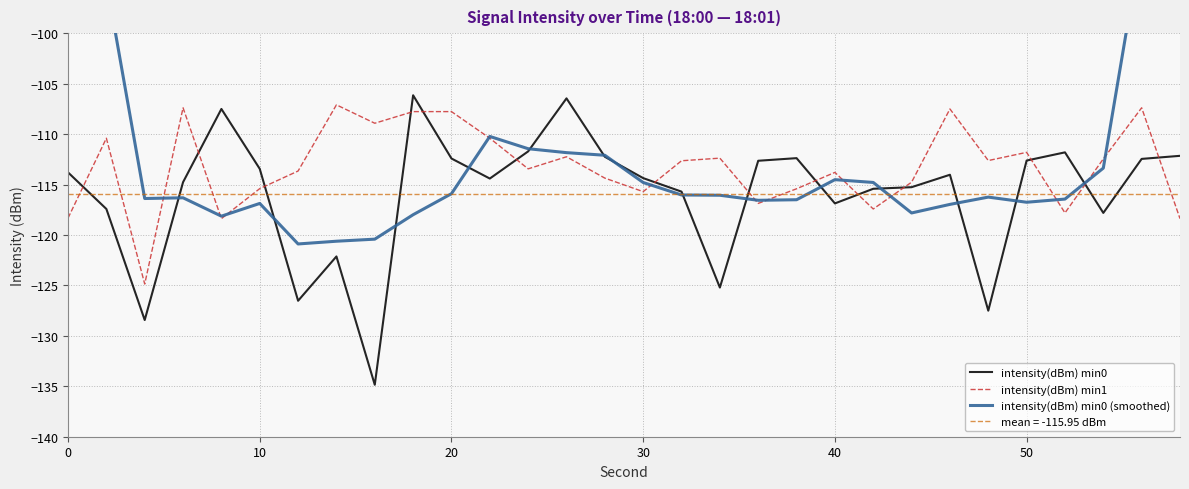

After their last crossing, which series has the higher values: intensity(dBm) min0 or intensity(dBm) min1?

intensity(dBm) min0